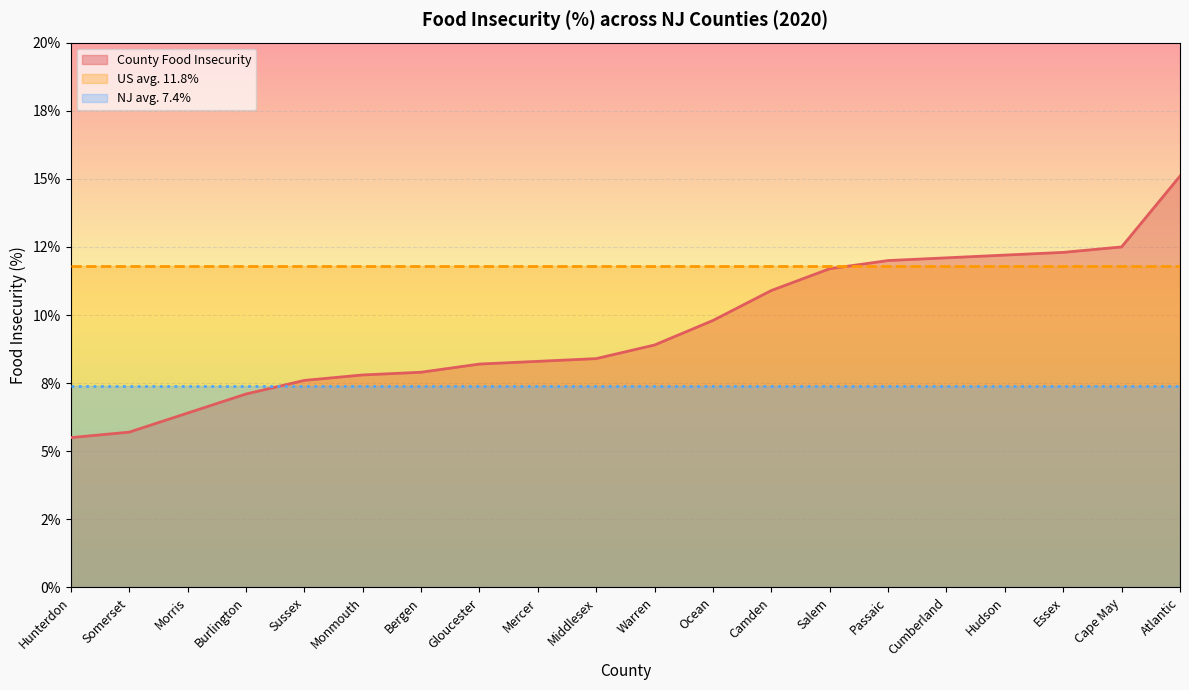

The County Food Insecurity series shows 0.0 at Hudson. True or false?

False